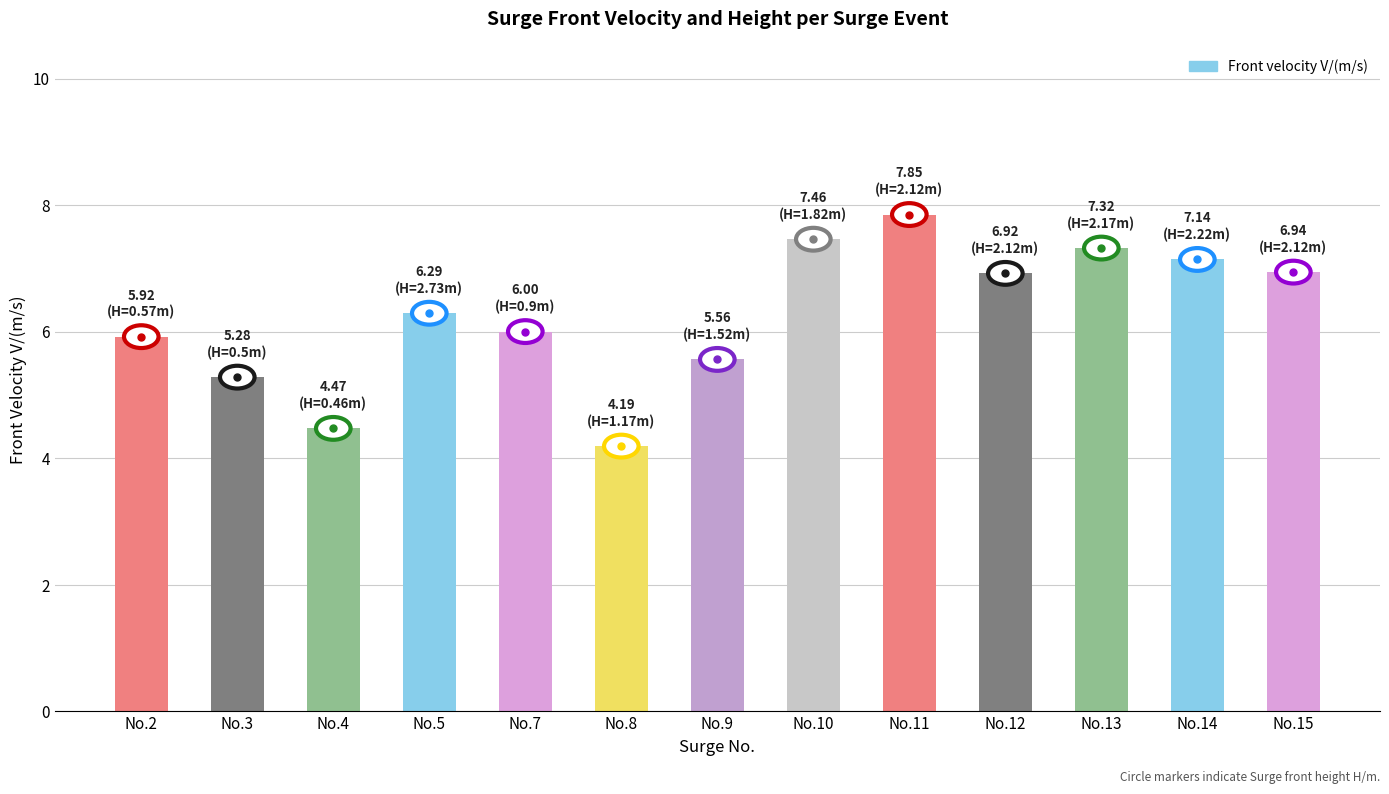

Count the number of categories in the chart.

13